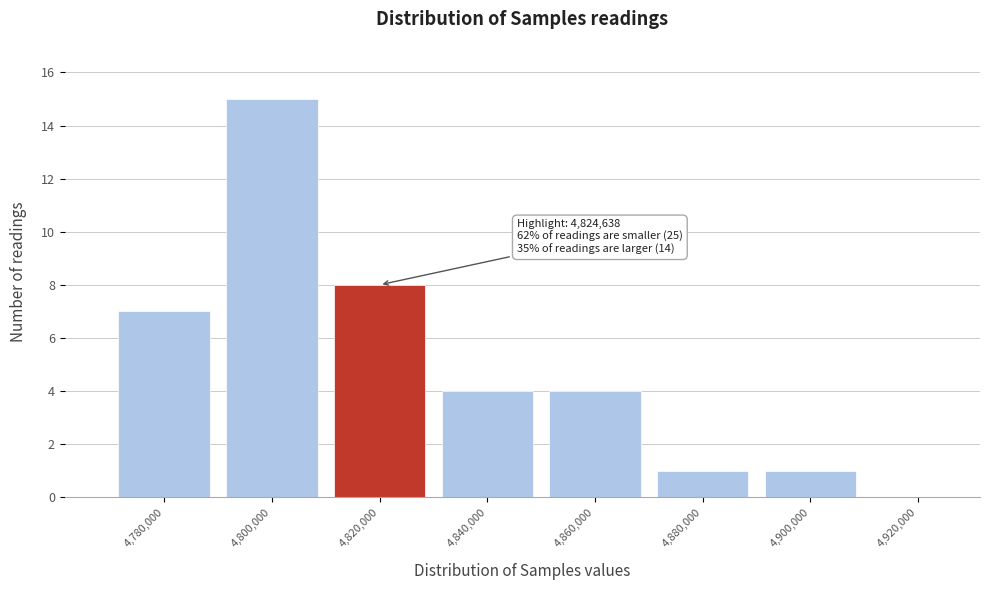

Reading left to right, extract all data points from this chart.

4,780,000=7	4,800,000=15	4,820,000=8	4,840,000=4	4,860,000=4	4,880,000=1	4,900,000=1	4,920,000=0